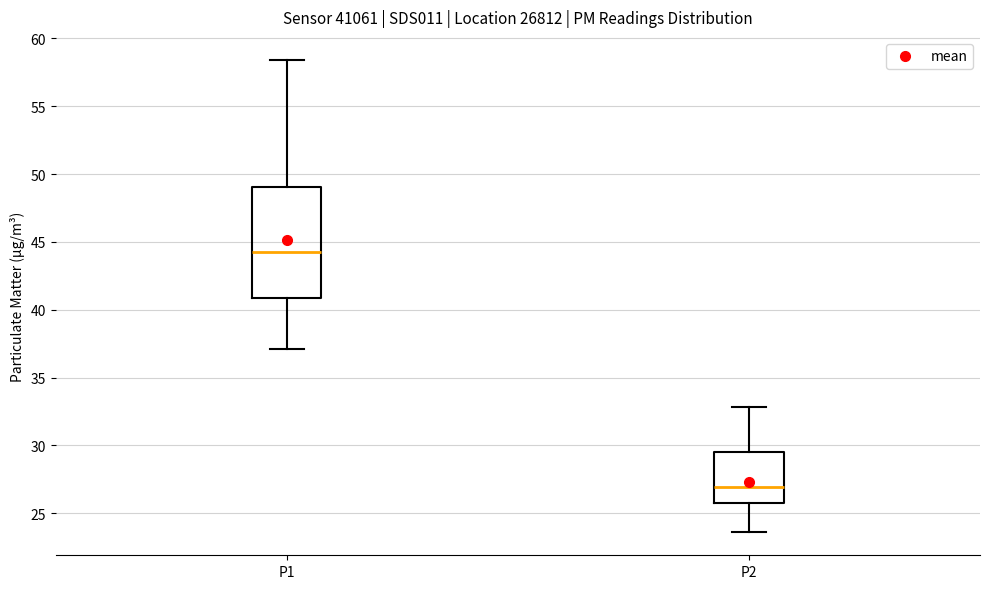

Reading left to right, read every box against the y-axis: the position of its median line, the range the box covers, and the ends of its whiskers. The values are not printed on the chart, so give them approximately, as read against the axis.

P1: median 44.0, box 41.0 to 49.0, whiskers 37.0 to 58.5
P2: median 27.0, box 26.0 to 29.5, whiskers 23.5 to 33.0